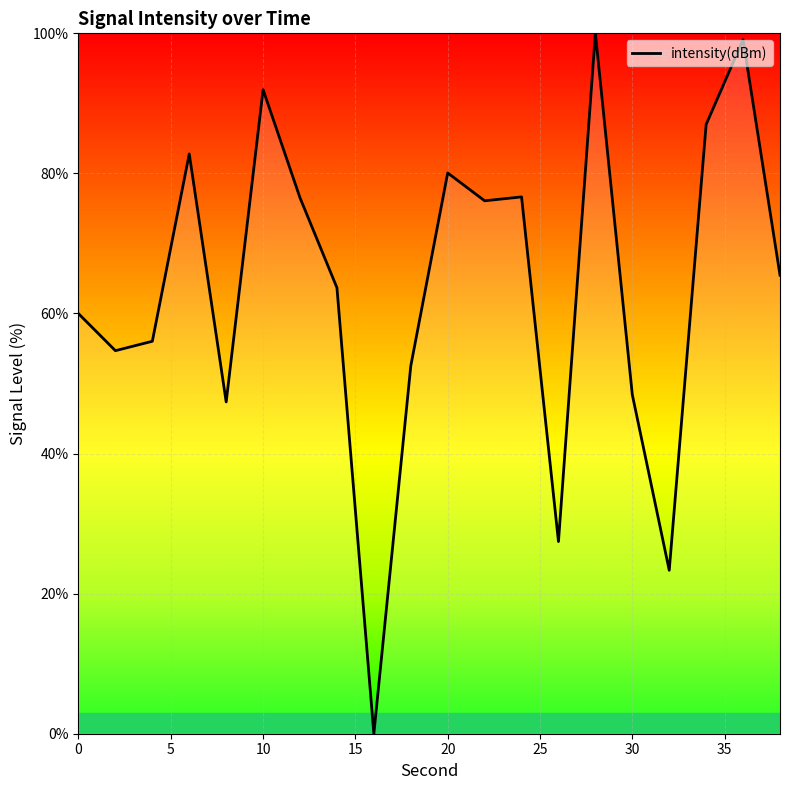

What is the difference between the maximum and minimum values?

100.0